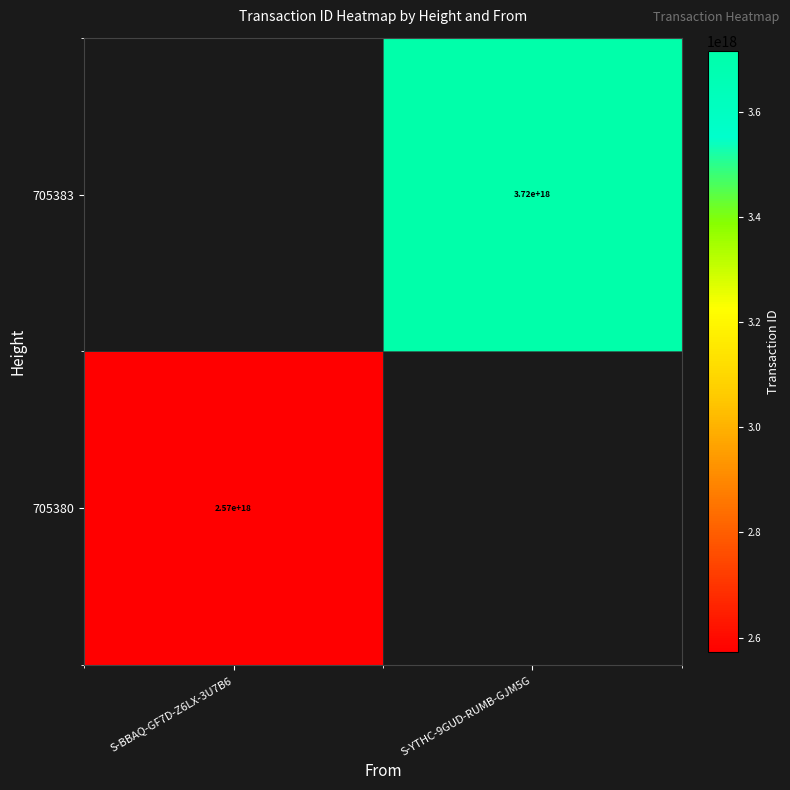

The value of 705380 at S-BBAQ-GF7D-Z6LX-3U7B6 is 2570000000000000000. True or false?

True